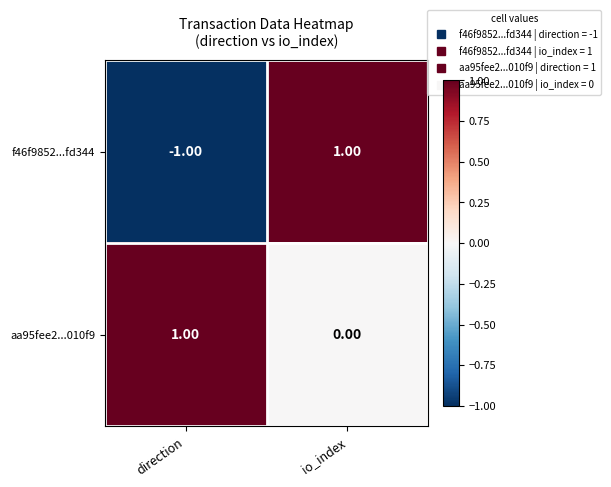

At how many categories does at least one series exceed 0?

2